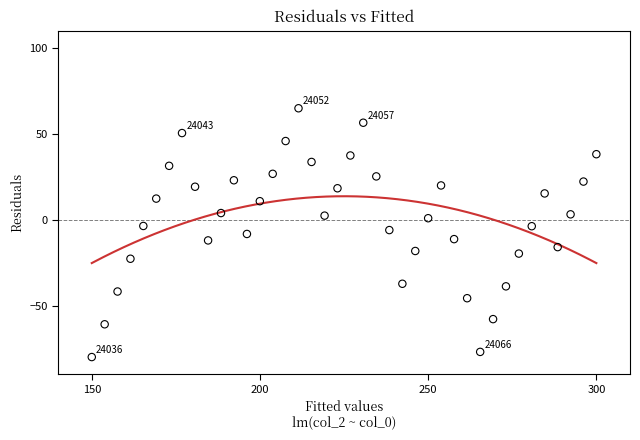

What is the range of Y values (max minus min)?

144.8